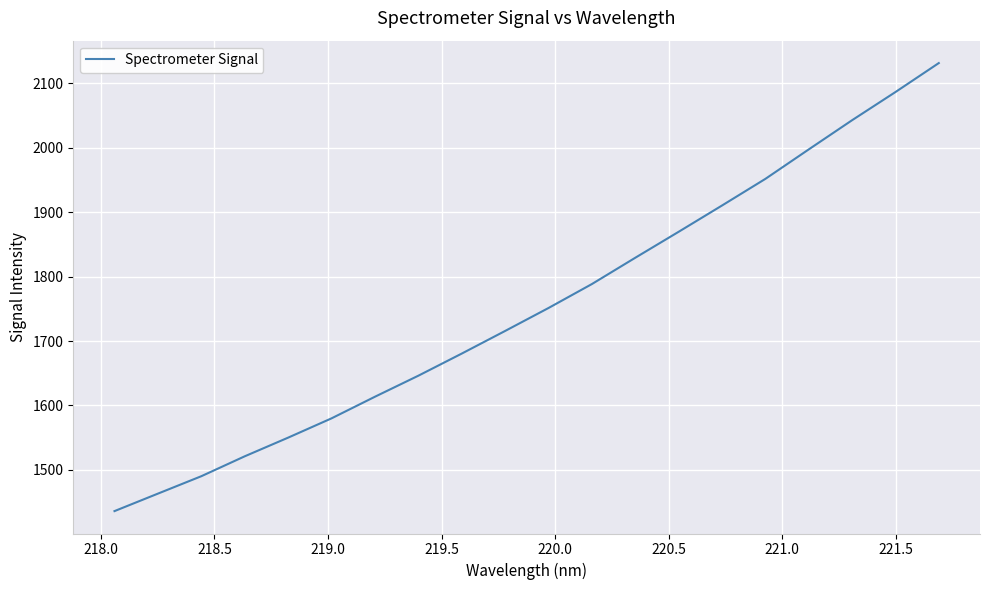

What is the difference between the maximum and minimum values?

695.7